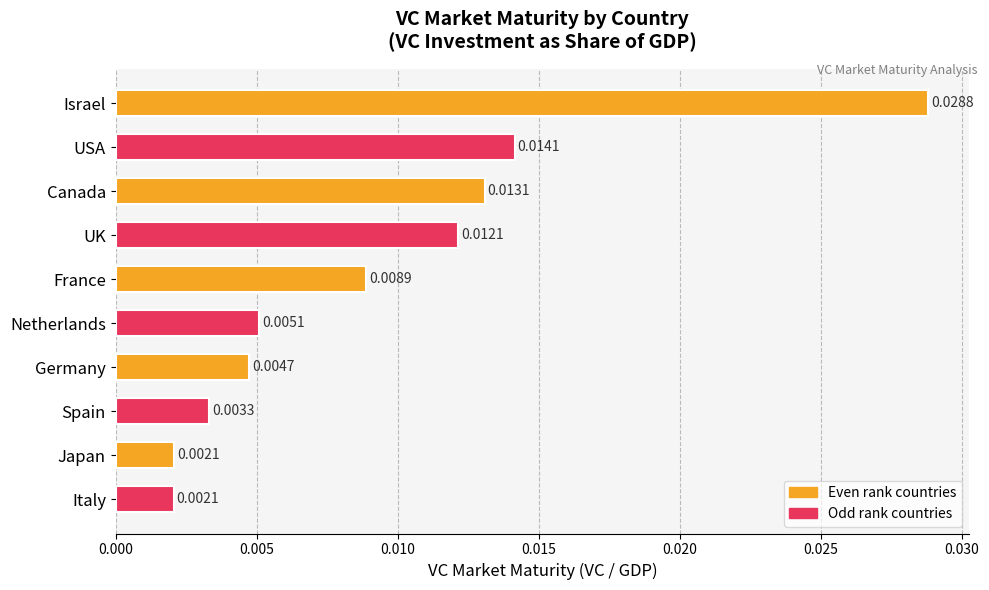

Which has a higher value, Spain or France?

France